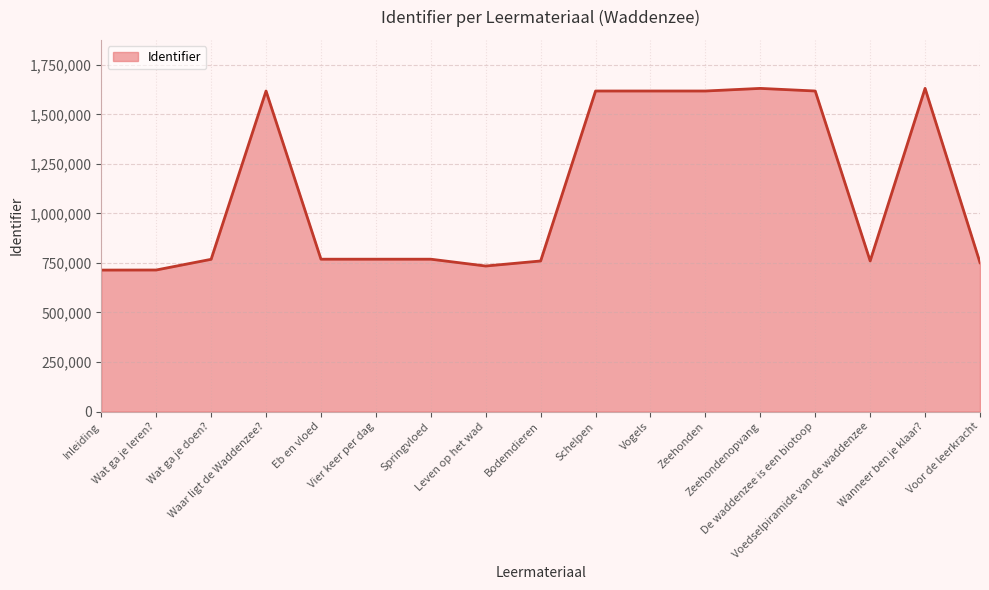

What is the difference between the maximum and minimum values?

917384